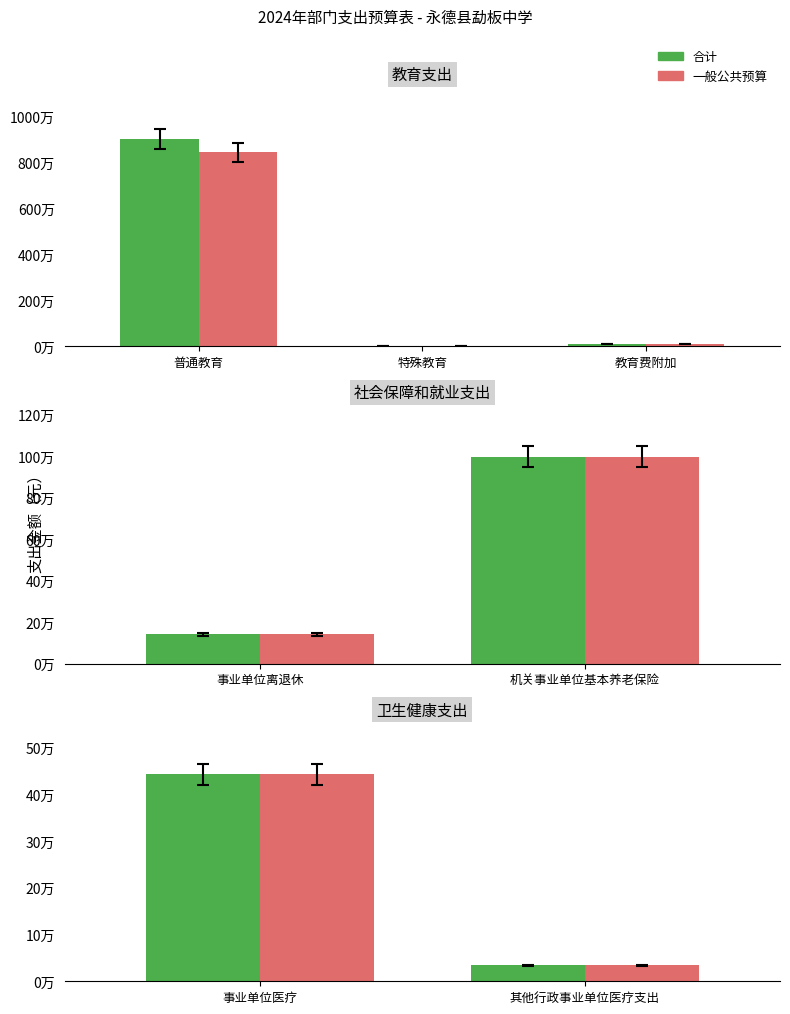

What are all the series names shown in the legend?

合计, 一般公共预算